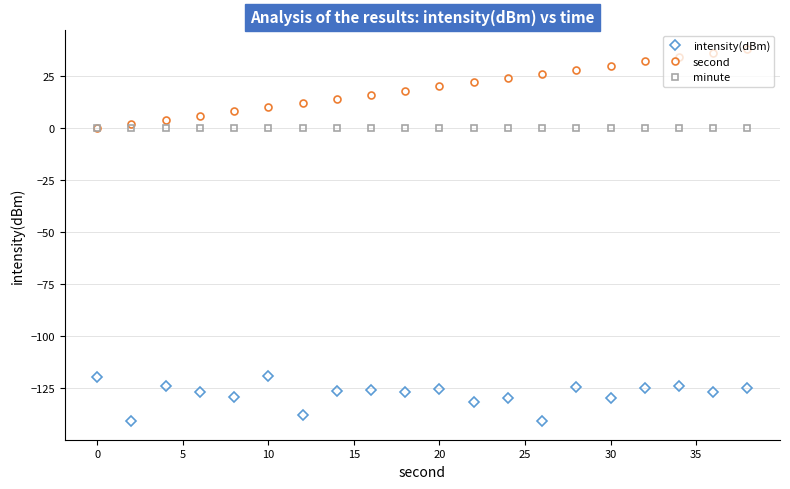

What are all the series names shown in the legend?

intensity(dBm), second, minute